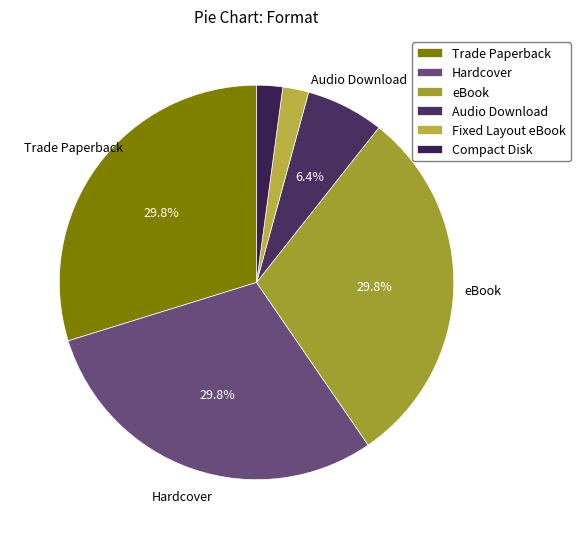

Rank the categories by value from highest to lowest.

Trade Paperback, Hardcover, eBook, Audio Download, Fixed Layout eBook, Compact Disk